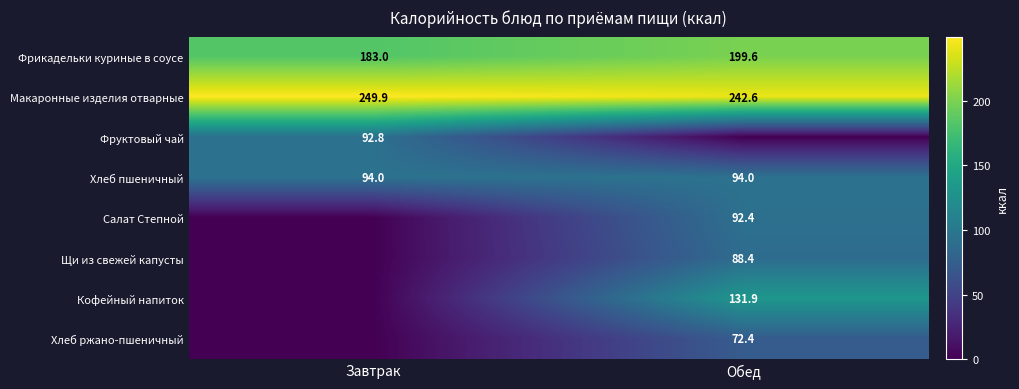

At which category is the sum across all series the highest?

Обед